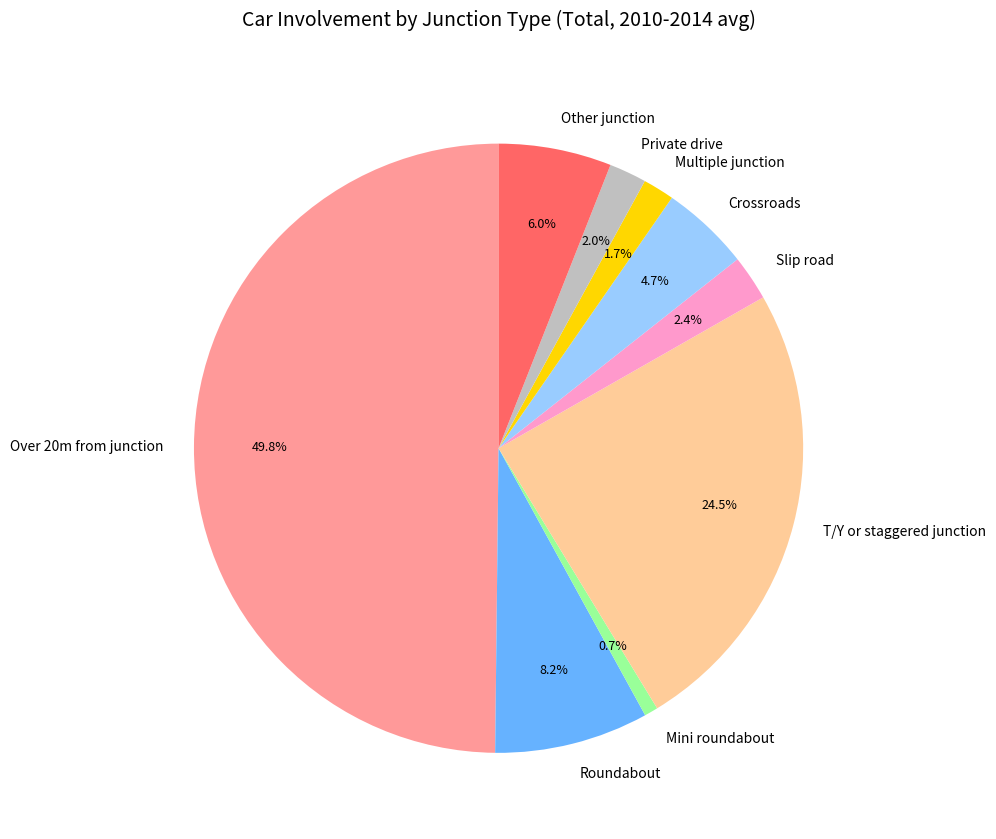

Does Slip road represent more than half of the total?

No